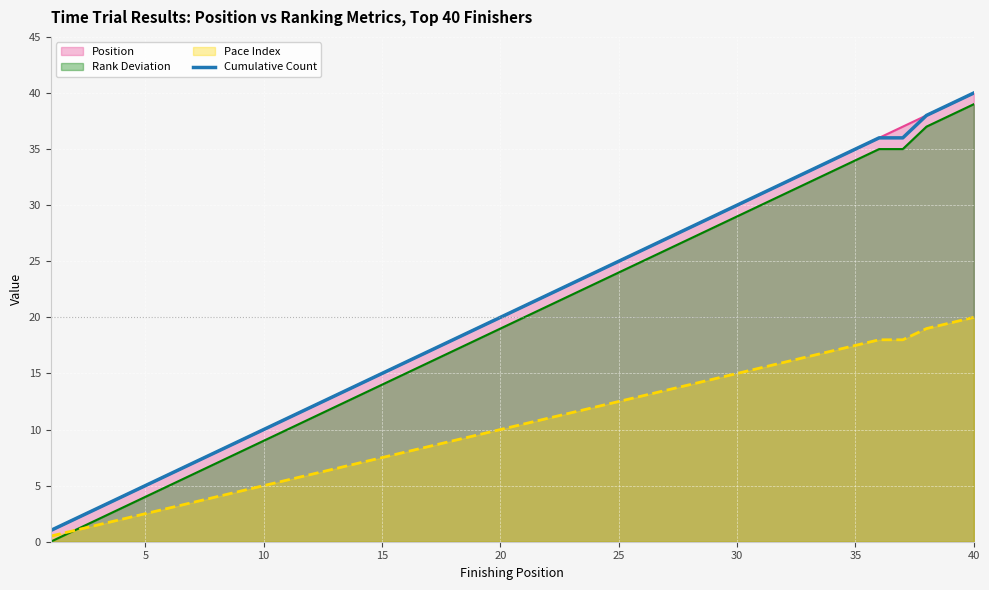

Which category has the highest value across all series?

40